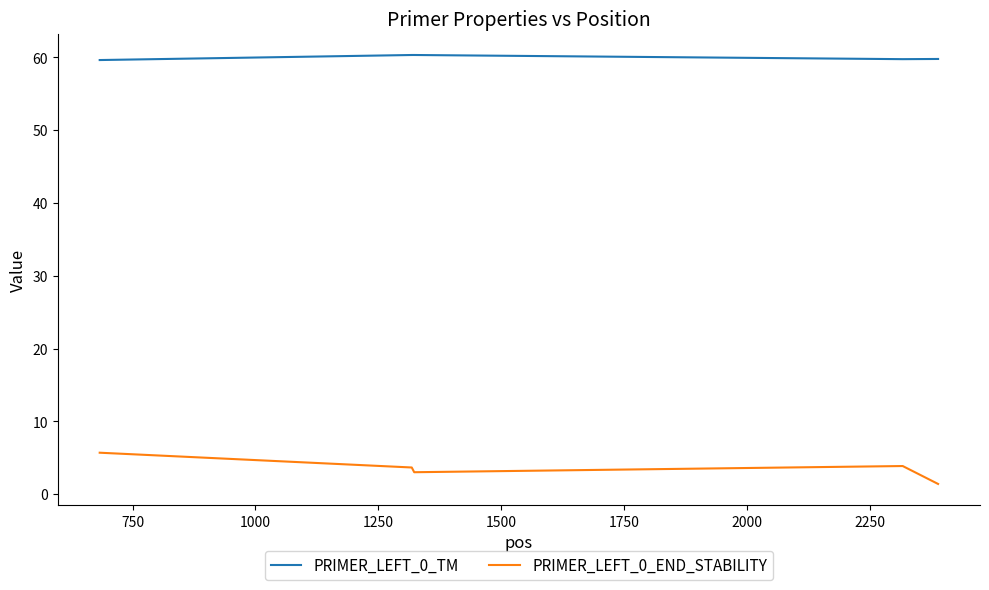

True or false: PRIMER_LEFT_0_END_STABILITY and PRIMER_LEFT_0_TM intersect in this chart.

False